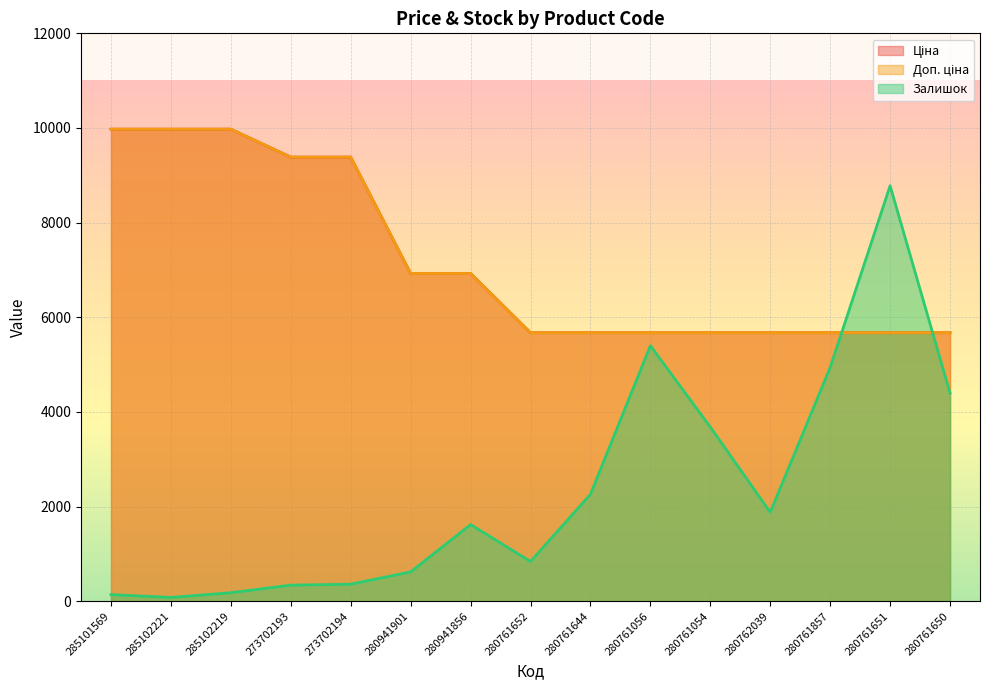

Which series has the largest total across all categories?

Ціна